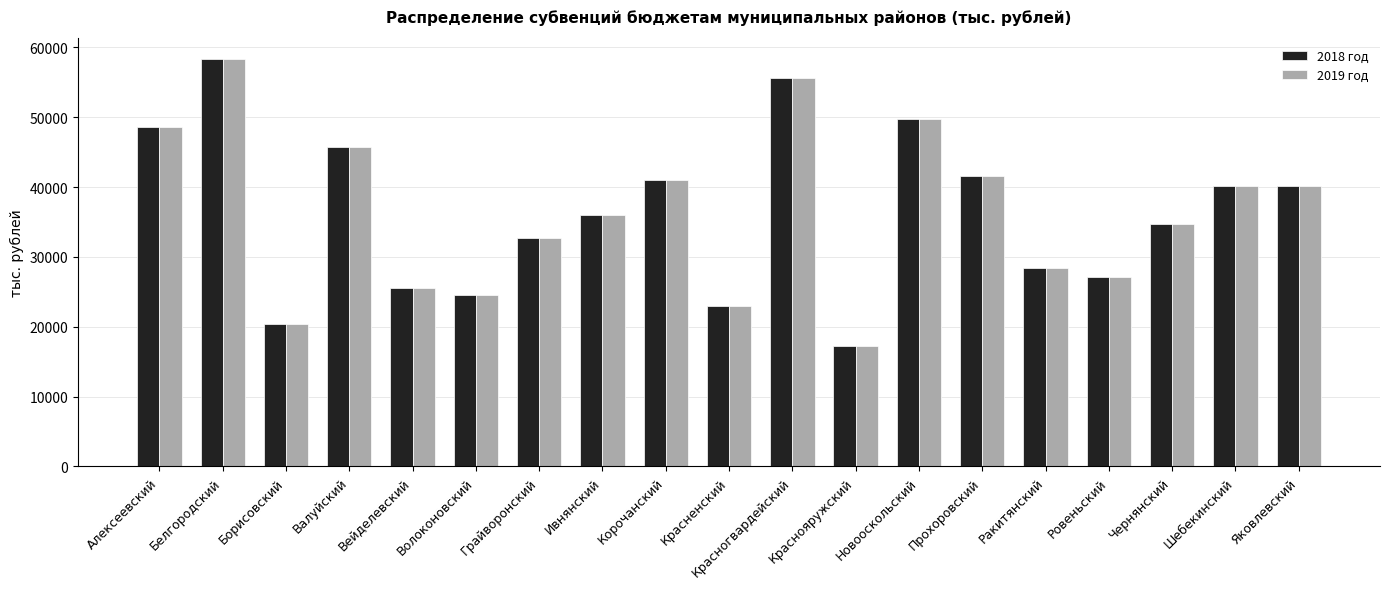

What is the label of the 17th bar from the right?

Борисовский